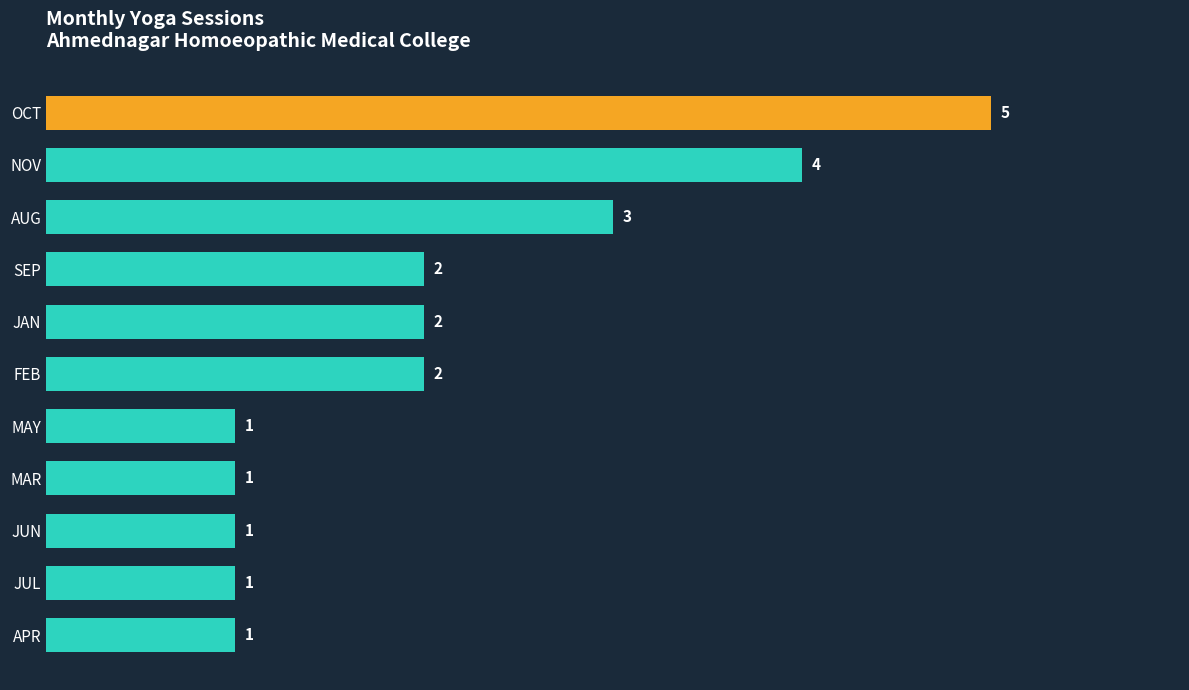

How many bars are there in total?

11